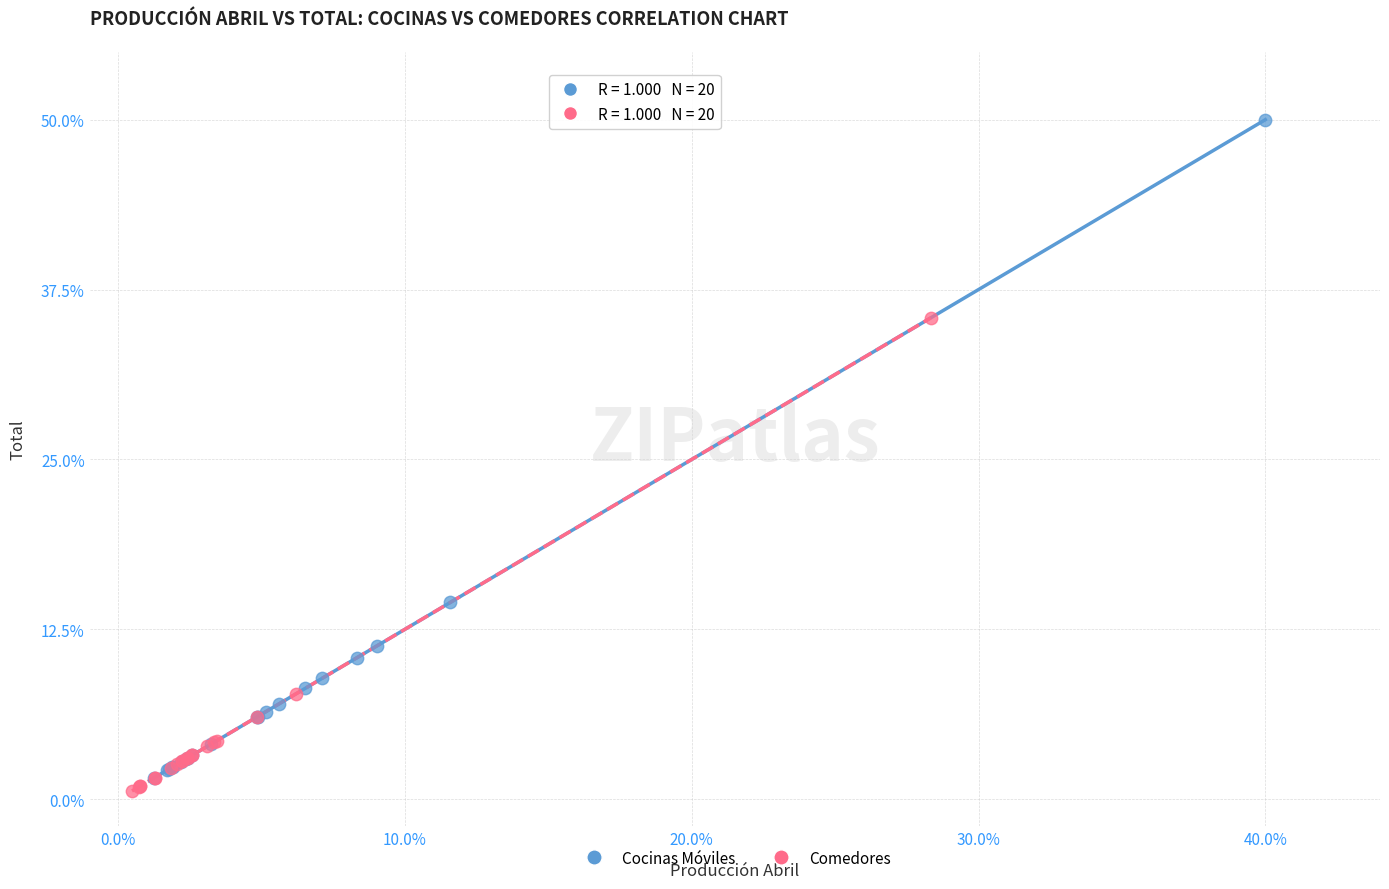

What are all the series names shown in the legend?

Cocinas Móviles, Comedores